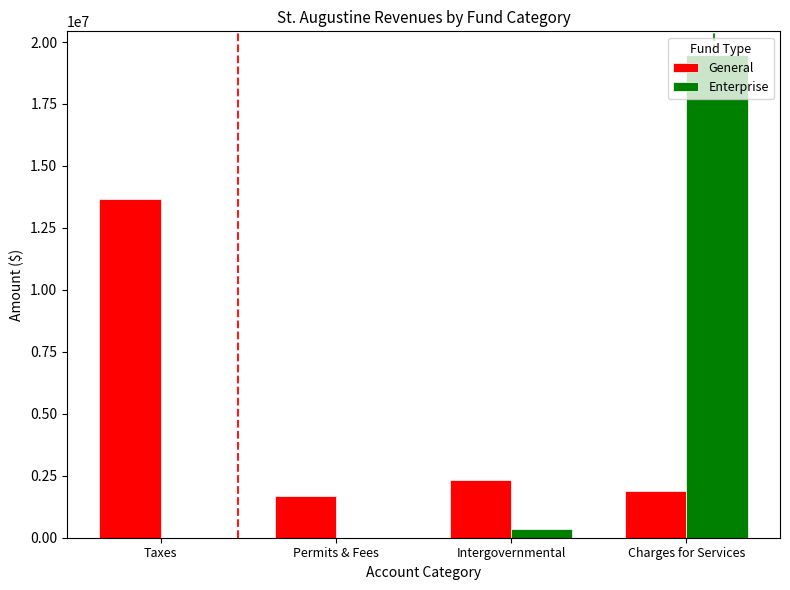

Reading left to right, transcribe all the data shown in this chart.

General: 13655144	1671374	2333177	1902091
Enterprise: 0	0	347165	19459013